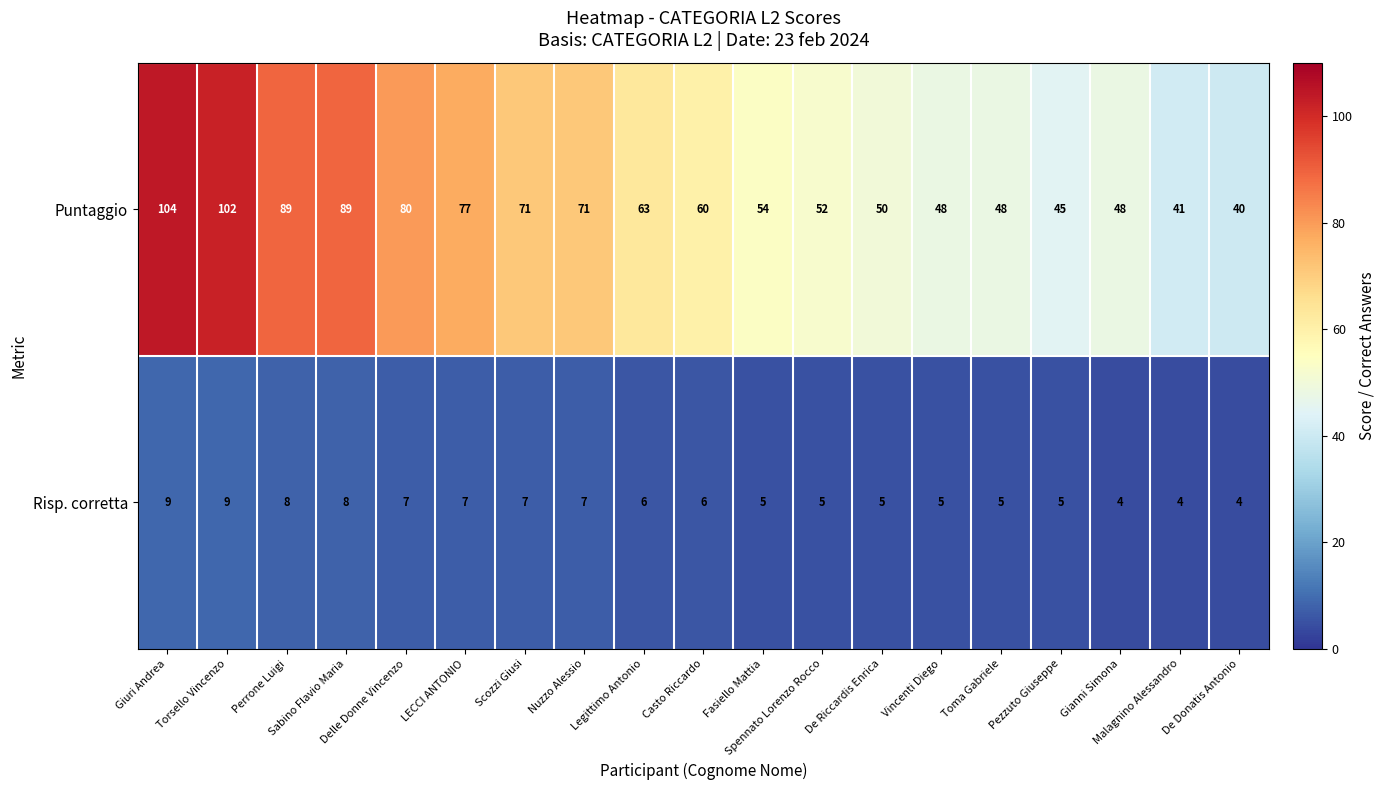

At how many categories does at least one series exceed 38?

19